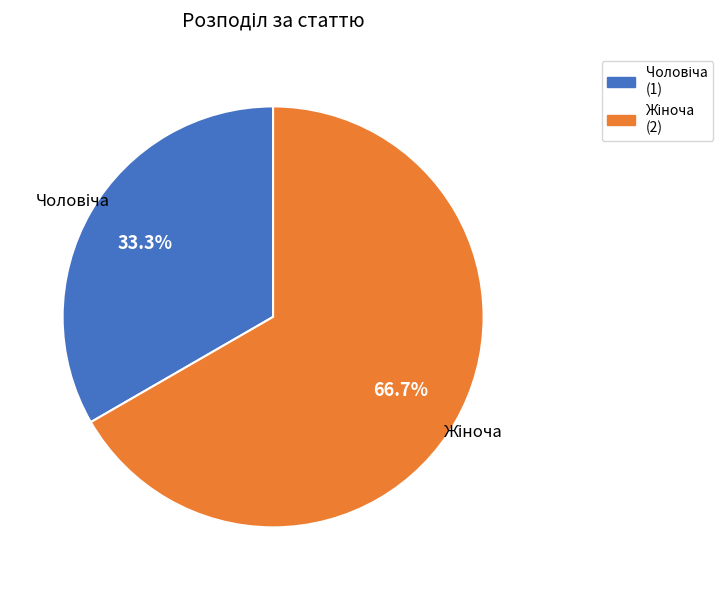

Is there any slice that represents more than half of the pie?

Yes